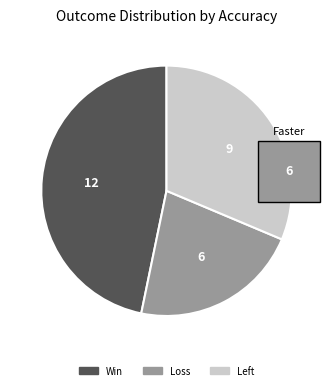

Does any single category account for the majority?

No